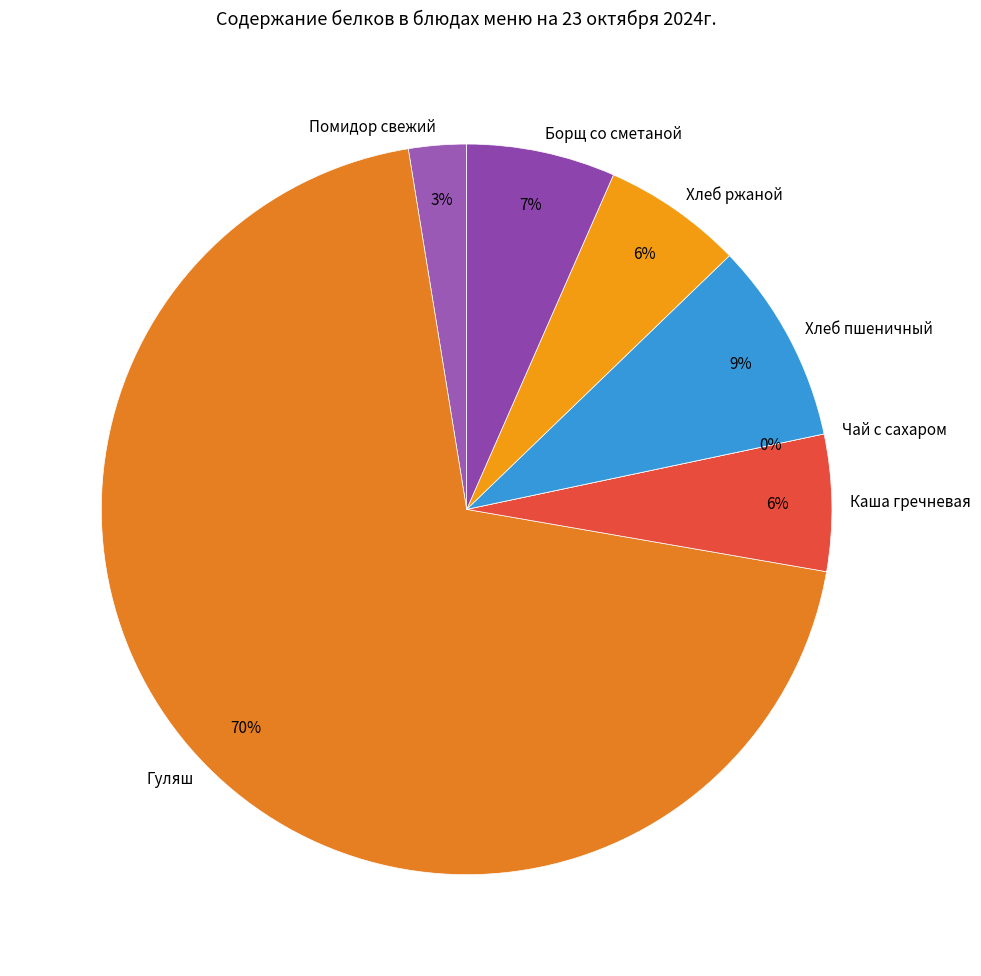

To the nearest percent, what portion does Каша гречневая represent?

6%